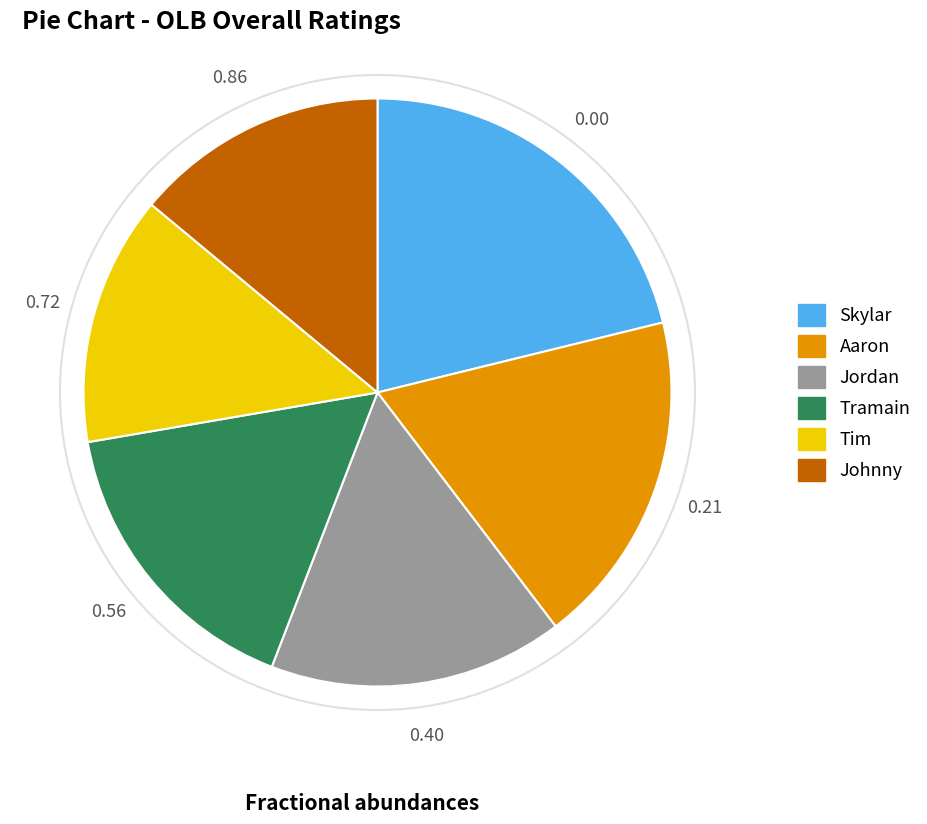

Combined, do Johnny and Tramain account for over 50%?

No